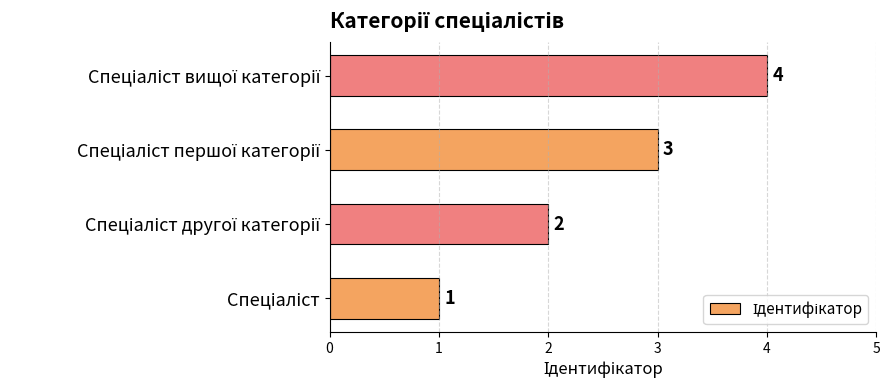

What is the sum of all values?

10